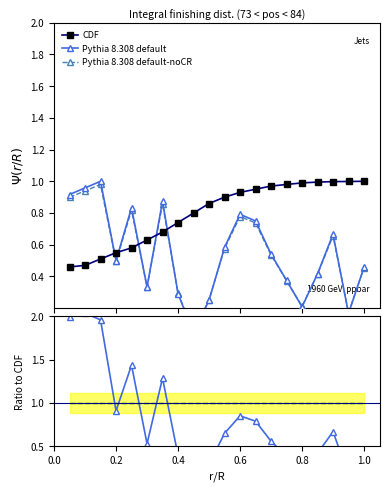

What is the sum of all Pythia 8.308 default-noCR values?

20.0